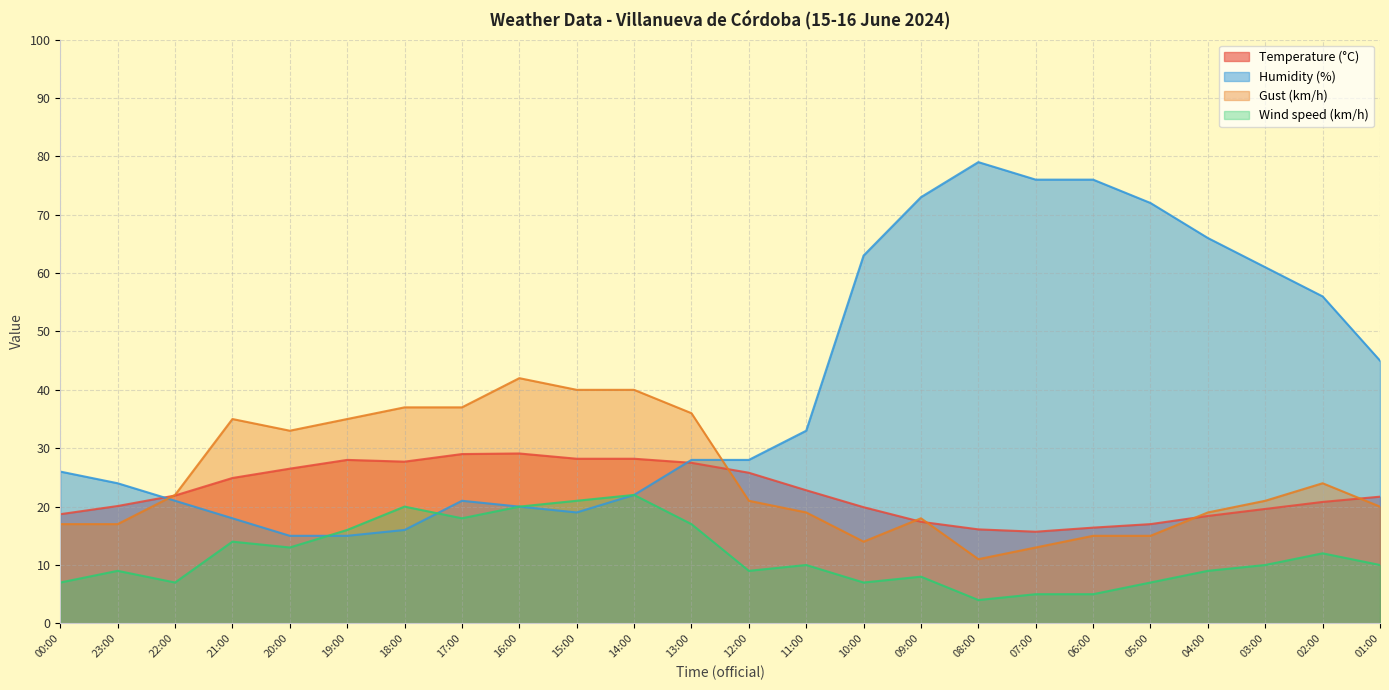

List the series in order of their peak value, highest first.

Humidity (%), Gust (km/h), Temperature (°C), Wind speed (km/h)